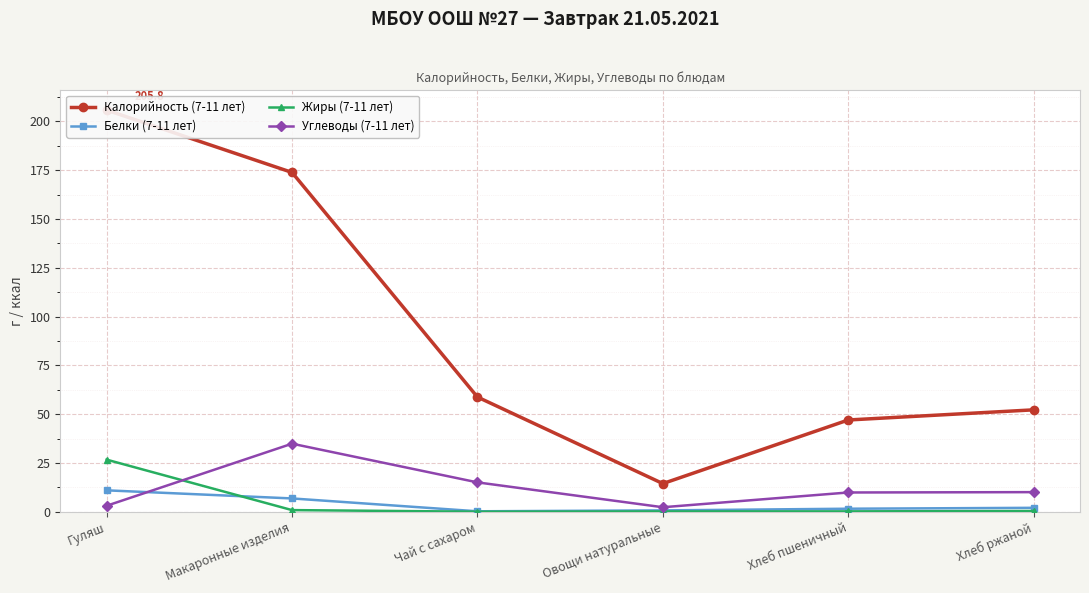

Rank the series at Хлеб ржаной from highest to lowest value.

Калорийность (7-11 лет), Углеводы (7-11 лет), Белки (7-11 лет), Жиры (7-11 лет)